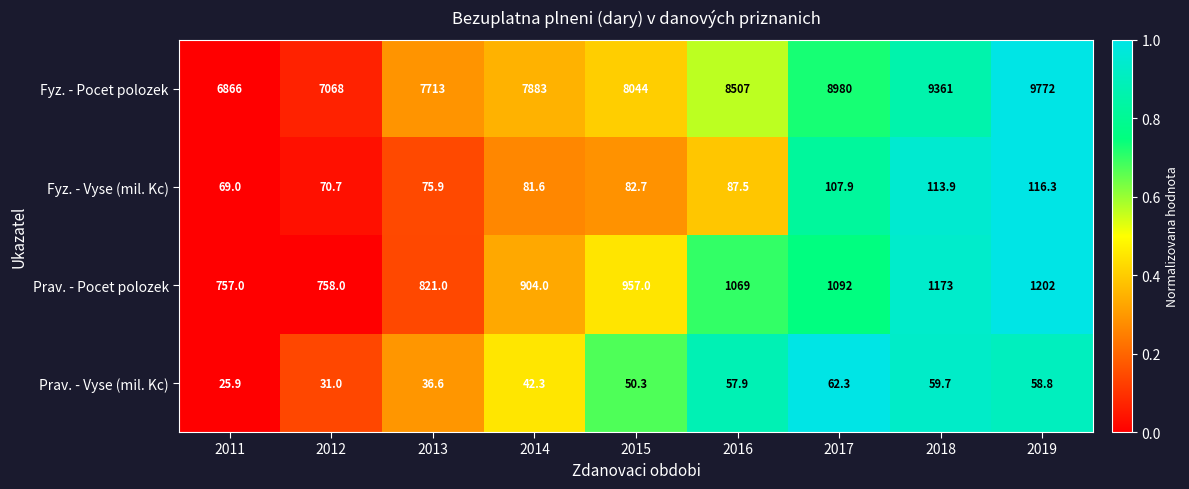

Rank the categories by Prav. - Vyse (mil. Kc) value from lowest to highest.

2011, 2012, 2013, 2014, 2015, 2016, 2019, 2018, 2017